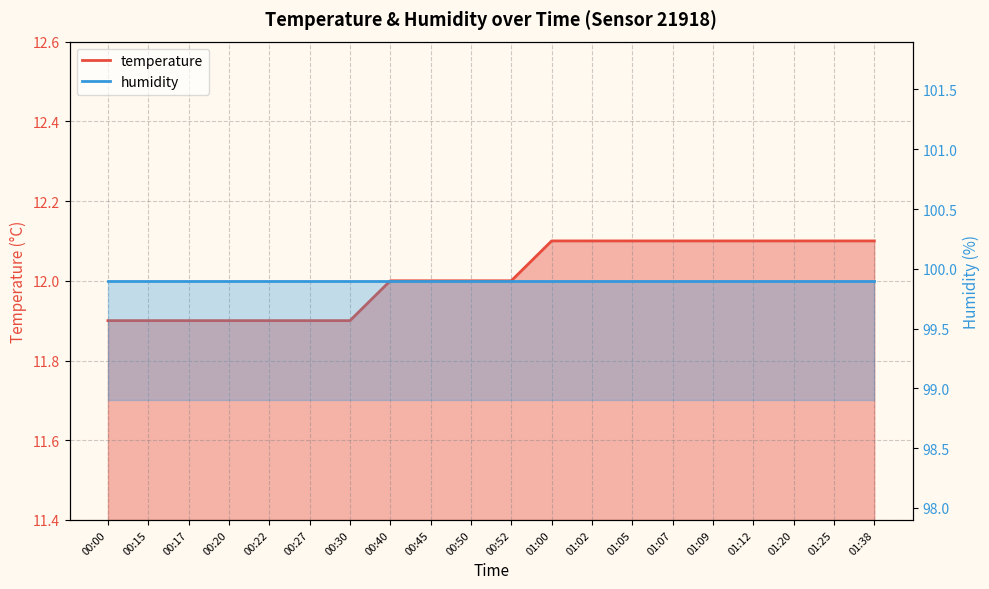

The chart shows a value of 4.8 at 01:12. True or false?

False